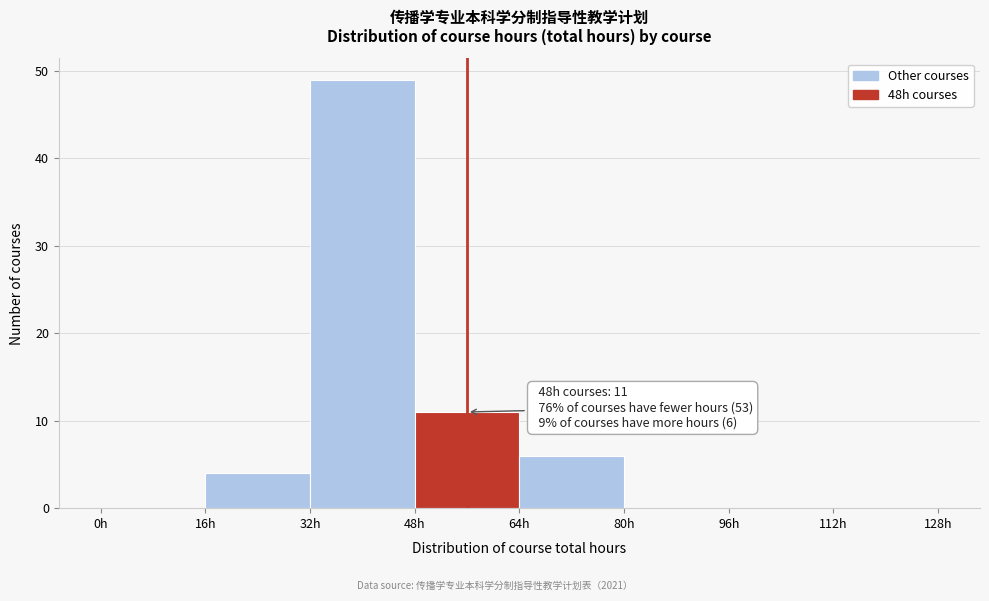

Over which range of the x-axis is the bar tallest?

32 to 48